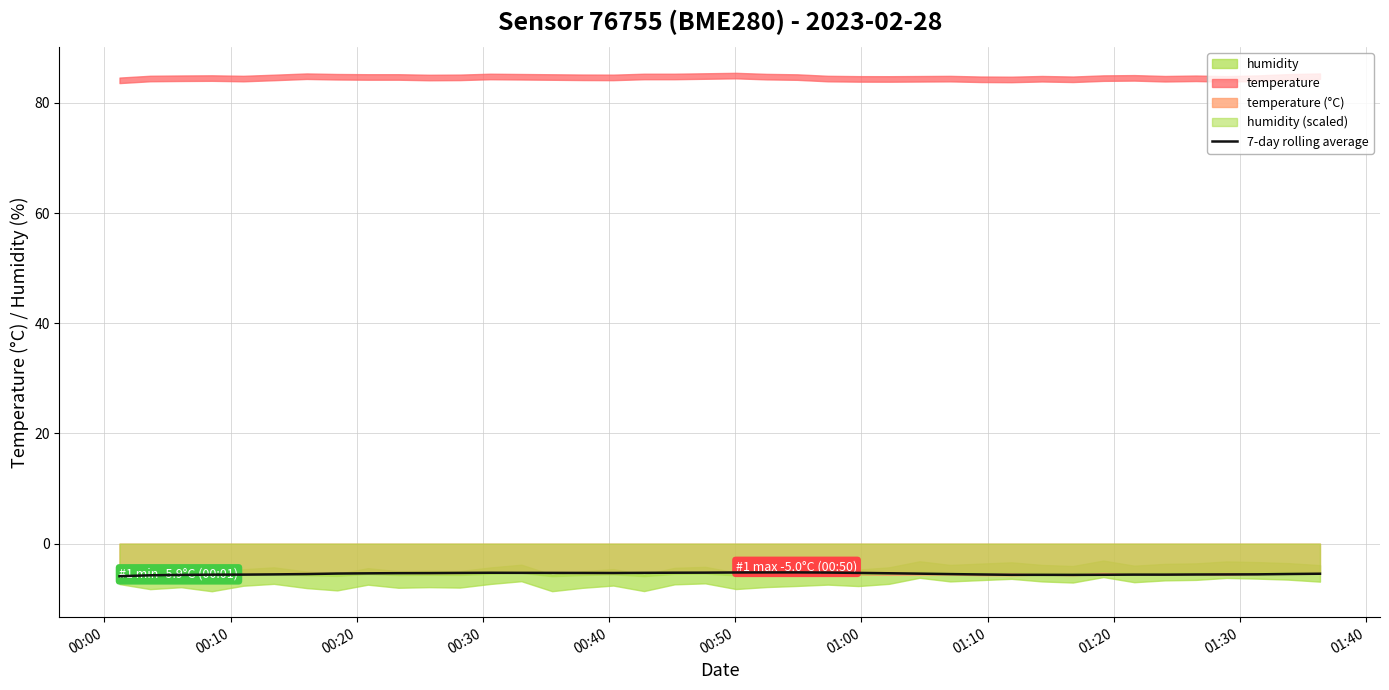

What is the highest value of the 7-day rolling average series?

-5.2